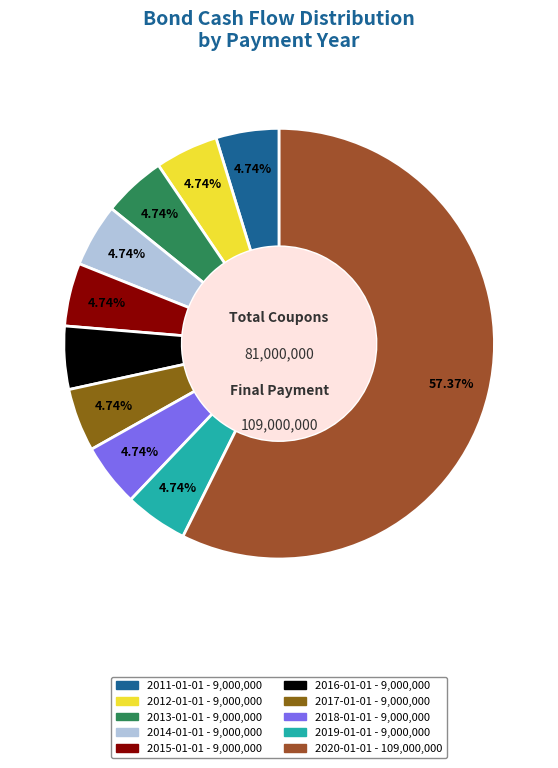

What percentage is the 2013-01-01 slice, to the nearest percent?

5%